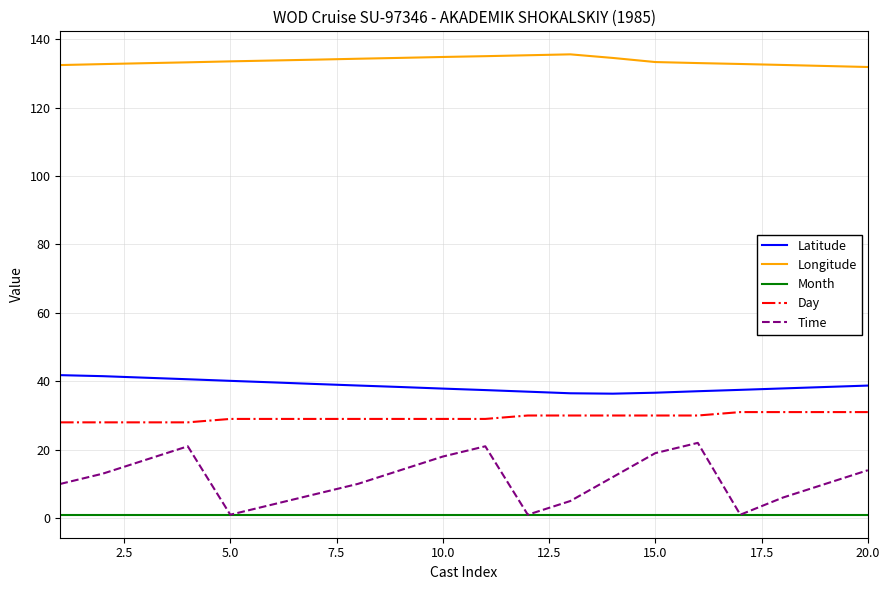

Which series has the largest range (max minus min)?

Time